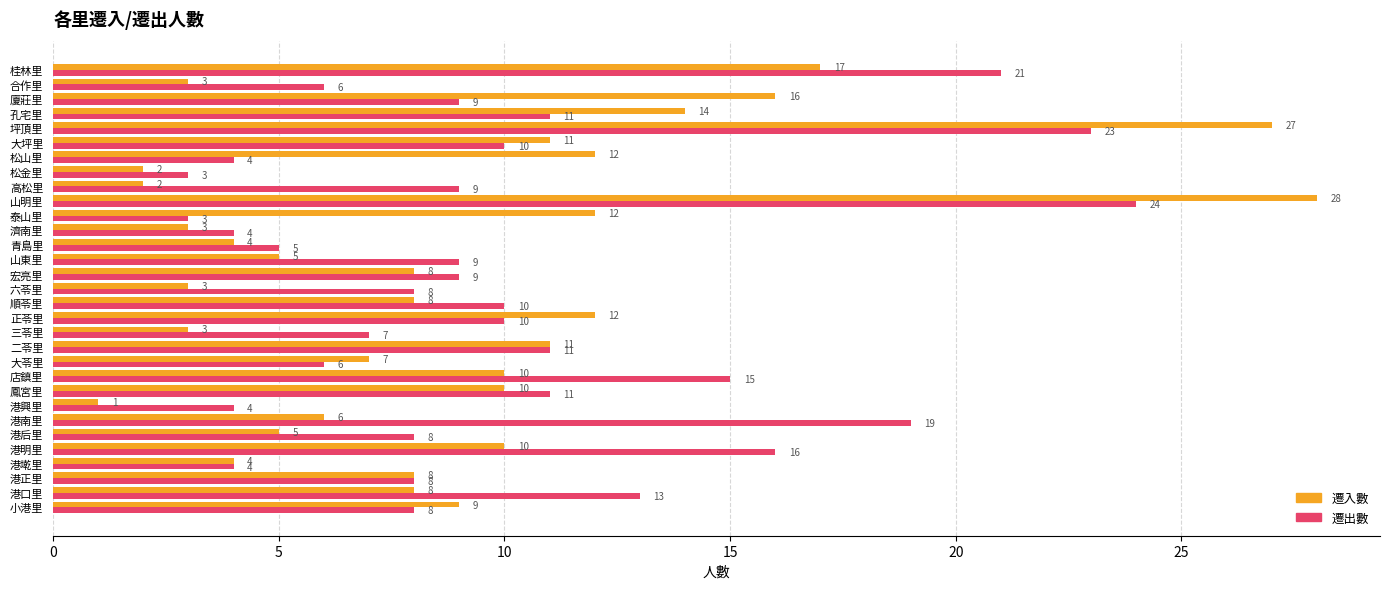

What is the approximate value of 遷出數 at 桂林里?

21